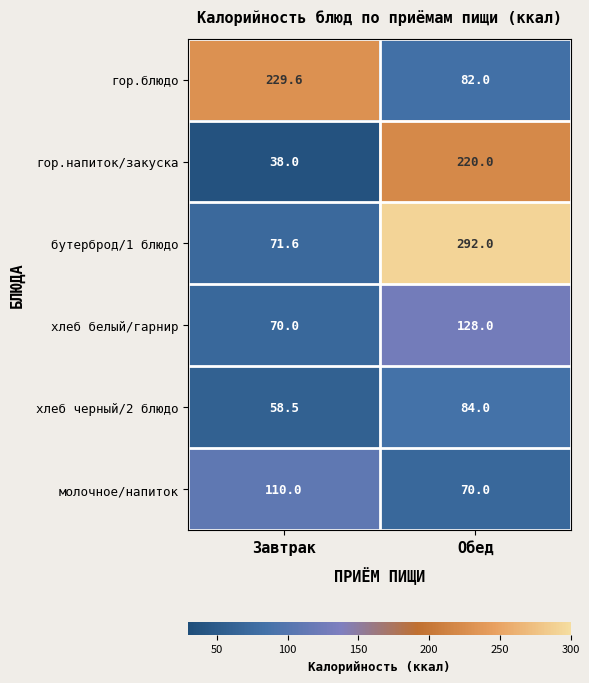

Which category has the lowest value across all series?

Завтрак